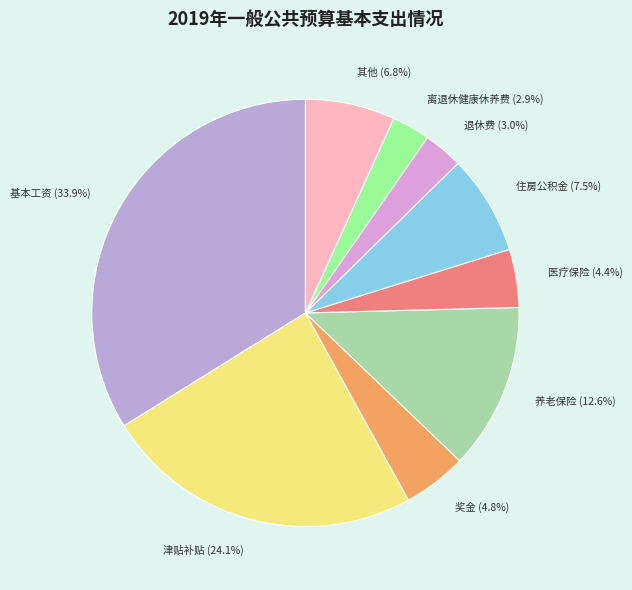

How many segments does this pie chart have?

9